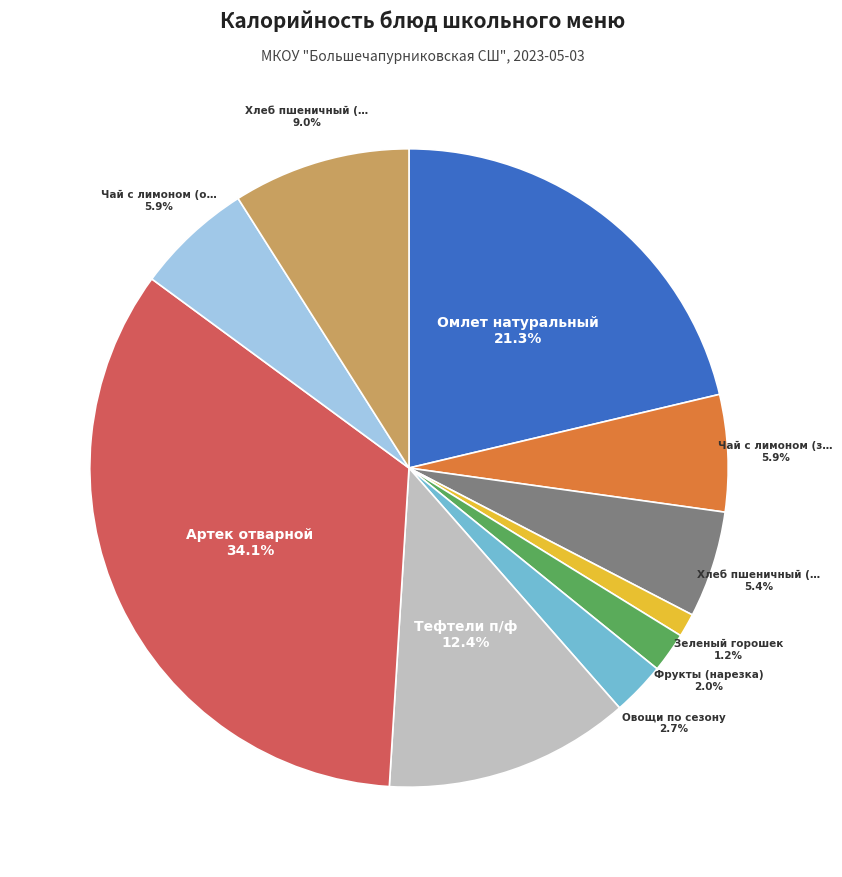

Is there any slice that represents more than half of the pie?

No